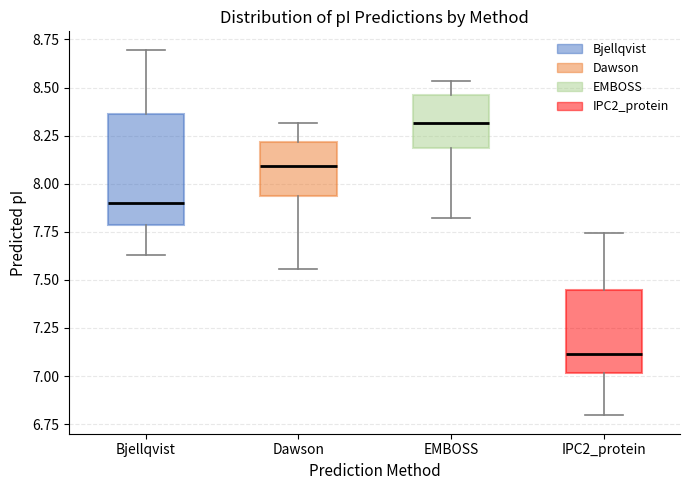

Reading left to right, transcribe this box plot: for each box, give where its median line is, the range the box spans, and where its two whiskers end, as read against the y-axis. The values are not printed on the chart, so give them approximately, as read against the axis.

Bjellqvist: median 7.90, box 7.80 to 8.35, whiskers 7.65 to 8.70
Dawson: median 8.10, box 7.95 to 8.20, whiskers 7.55 to 8.30
EMBOSS: median 8.30, box 8.20 to 8.45, whiskers 7.80 to 8.55
IPC2_protein: median 7.10, box 7.00 to 7.45, whiskers 6.80 to 7.75